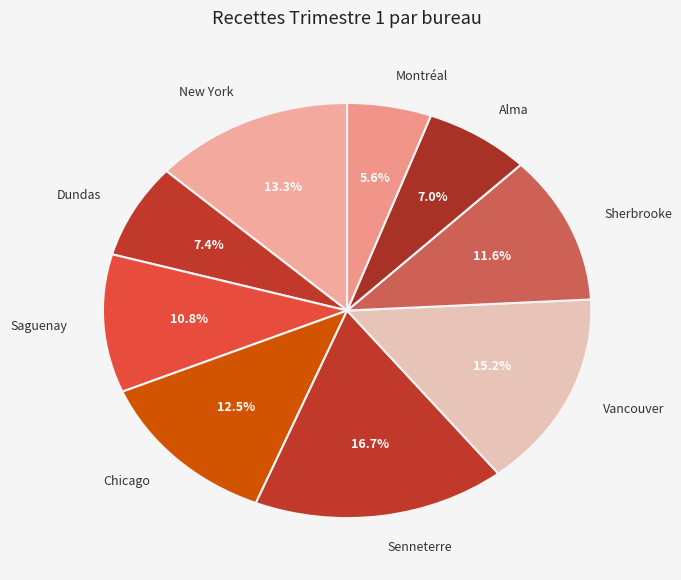

Which category has the smallest portion of the pie?

Montréal